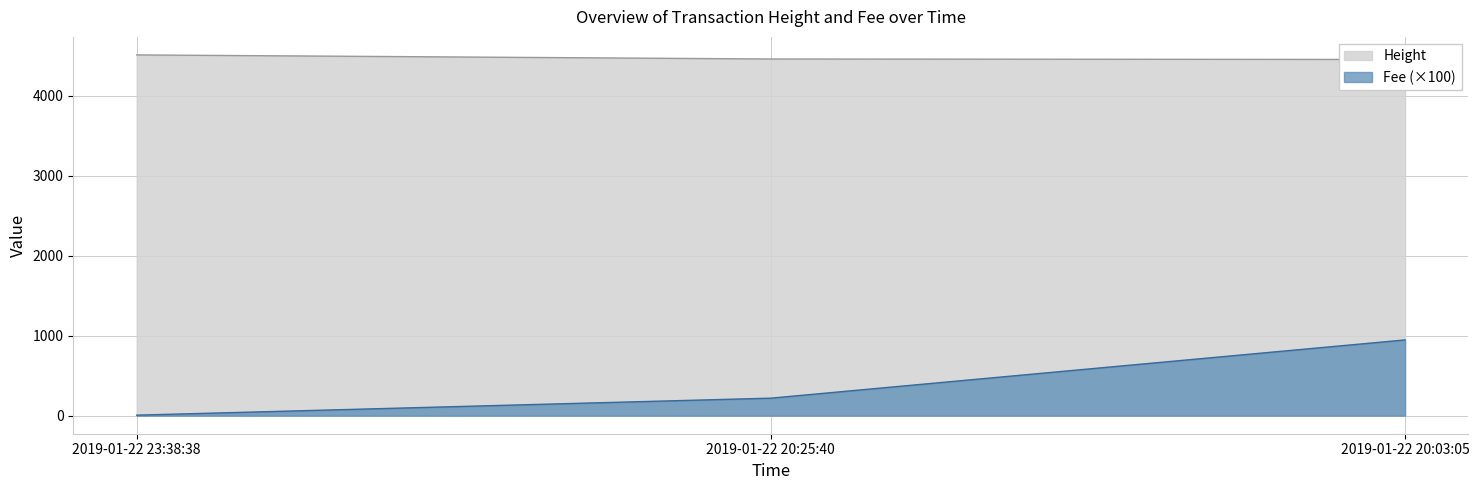

What is the label of the 1st point from the right?

2019-01-22 20:03:05